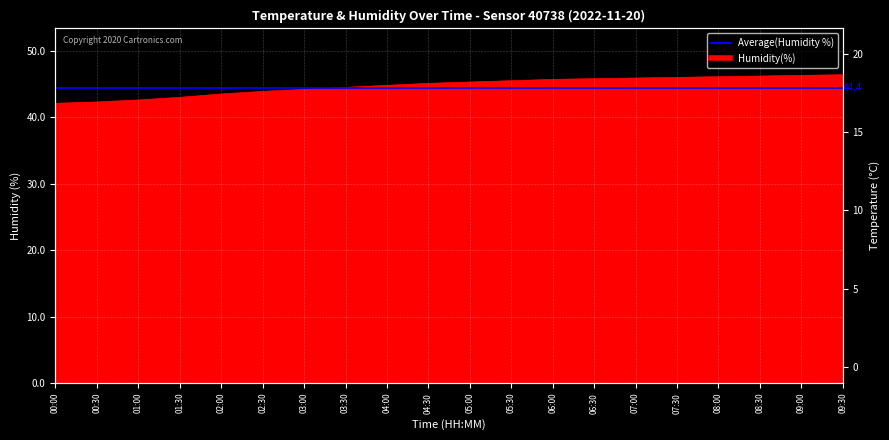

Is the value of temperature at 09:30 greater than the value of humidity at 00:30?

No